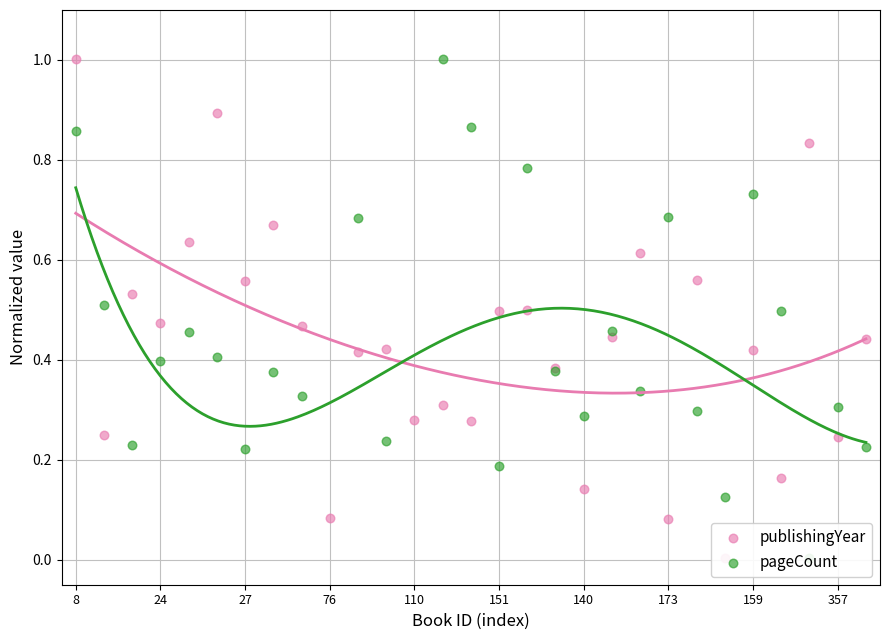

Which series reaches the maximum Y coordinate?

publishingYear